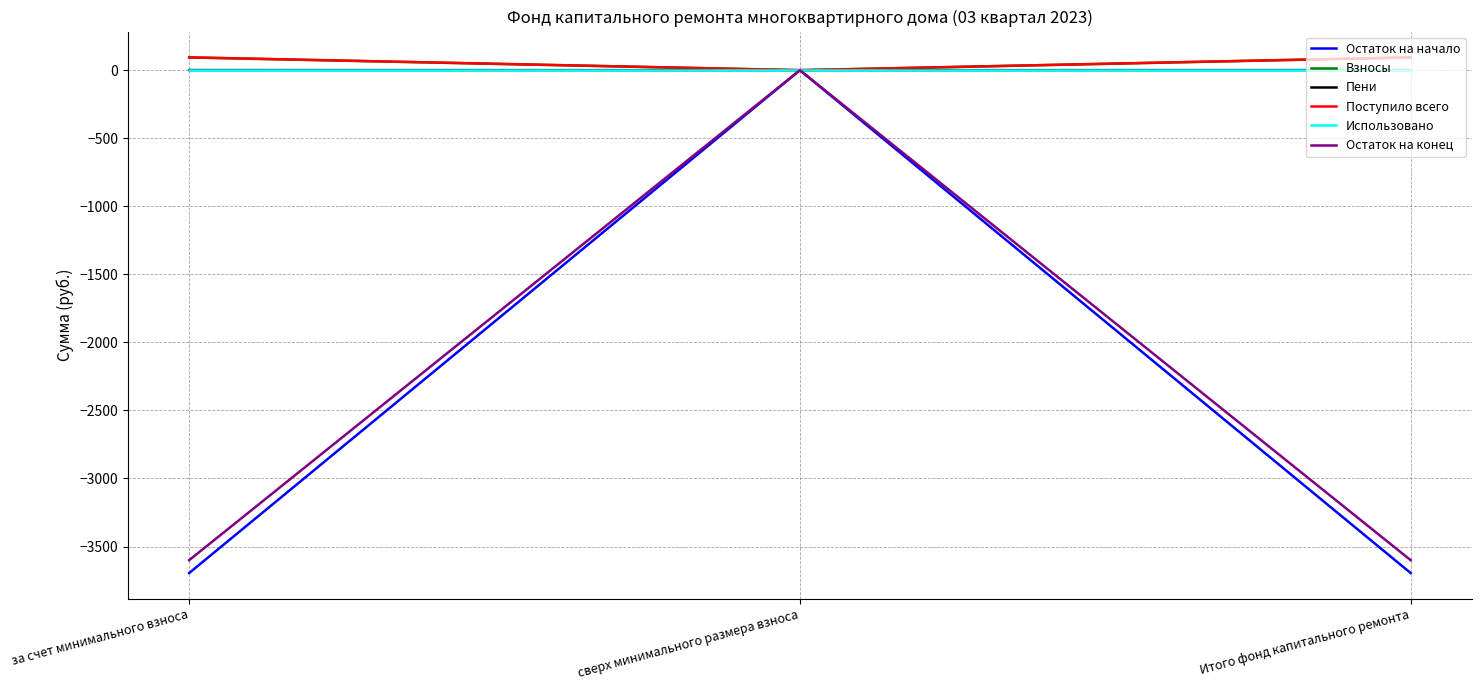

The Пени series shows 0.9 at за счет минимального взноса. True or false?

True